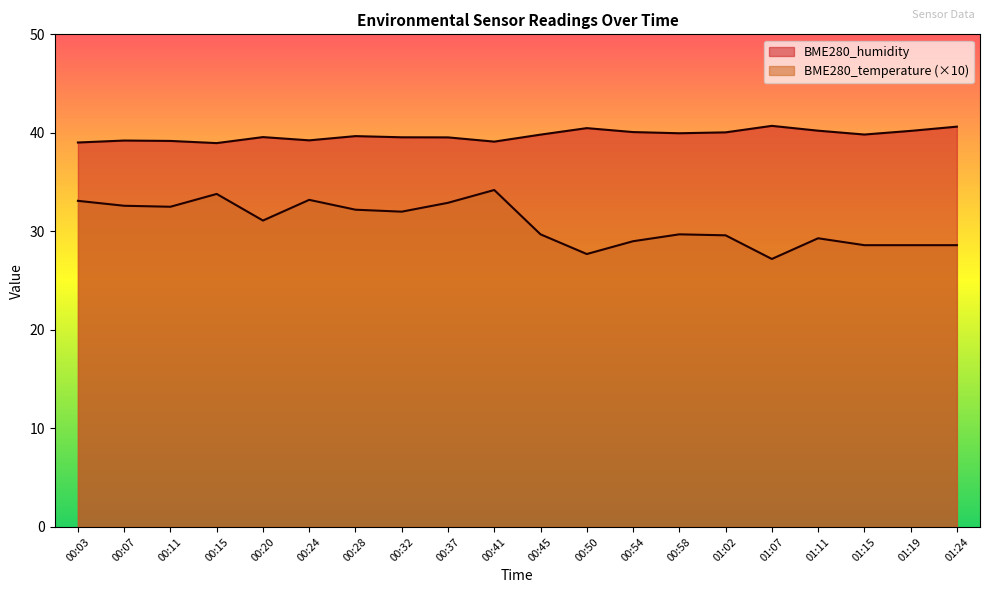

True or false: BME280_humidity has more than 2 interior local peaks.

True